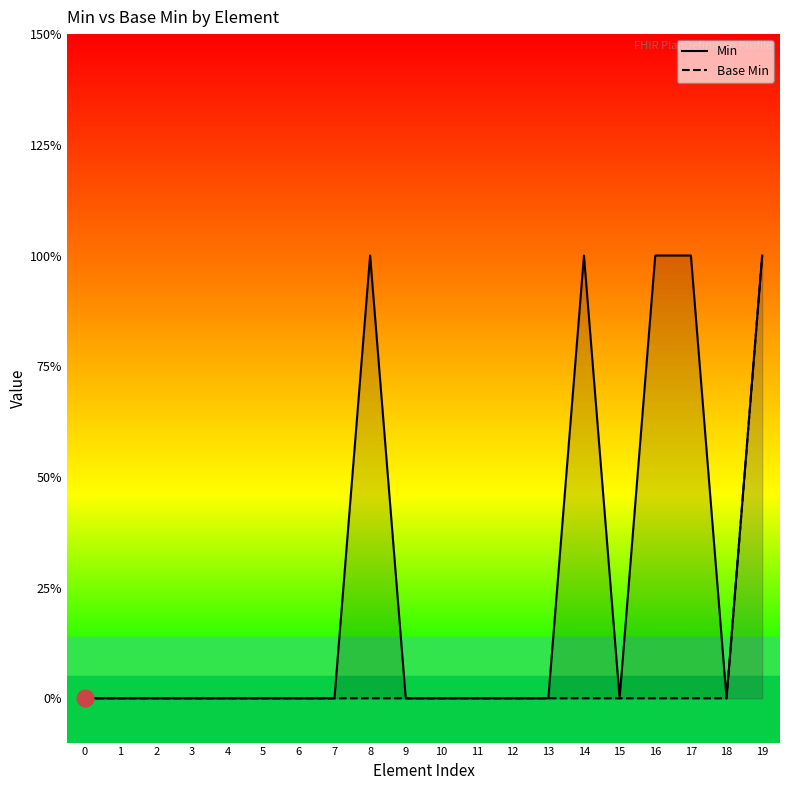

What is the difference between the maximum and minimum values in the Base Min series?

1